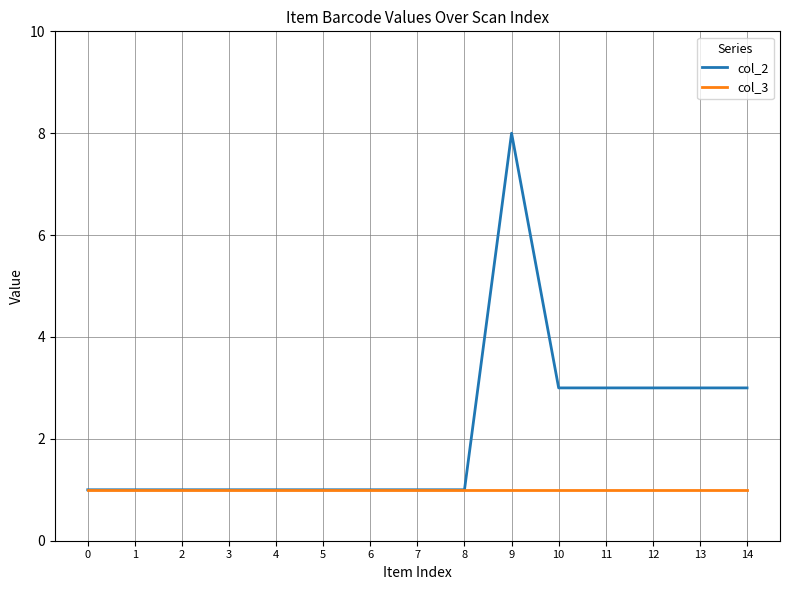

What is the spread (max minus min) of values at 9?

7